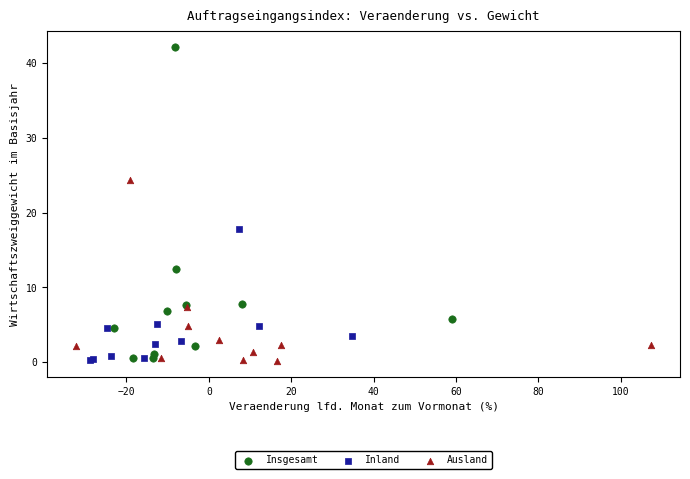

Which series contains the highest Y value?

Insgesamt